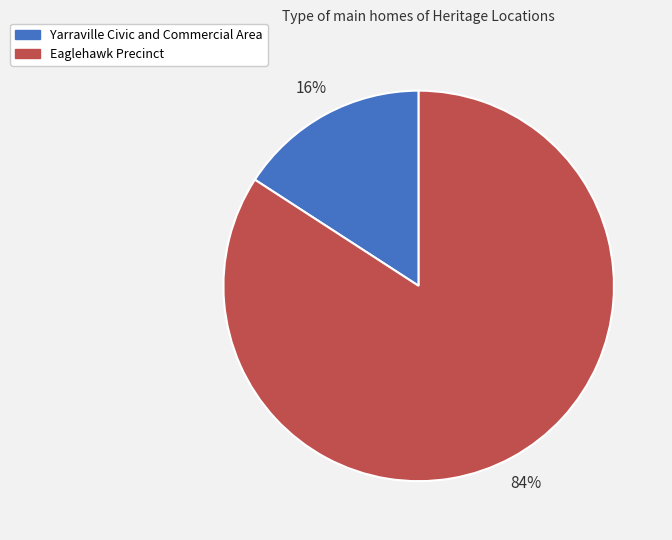

Is the sum of Yarraville Civic and Commercial Area and Eaglehawk Precinct greater than half?

Yes